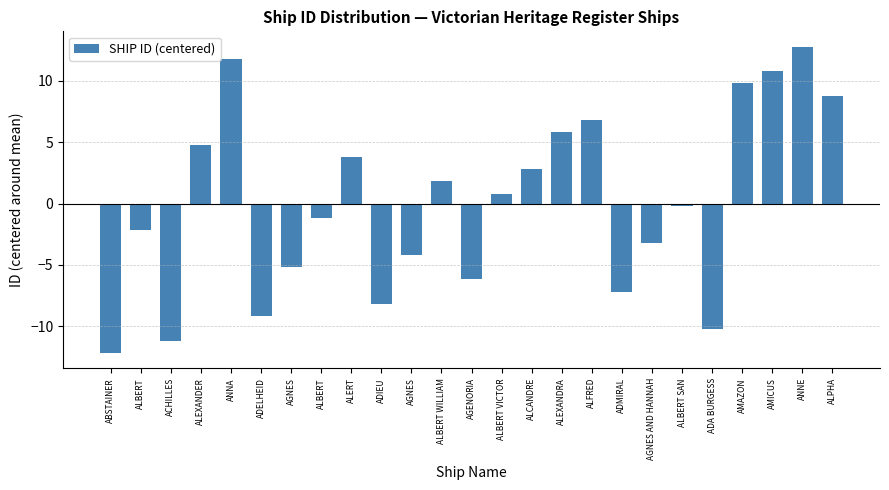

What is the change in value from ABSTAINER to ADELHEID?

+3.0